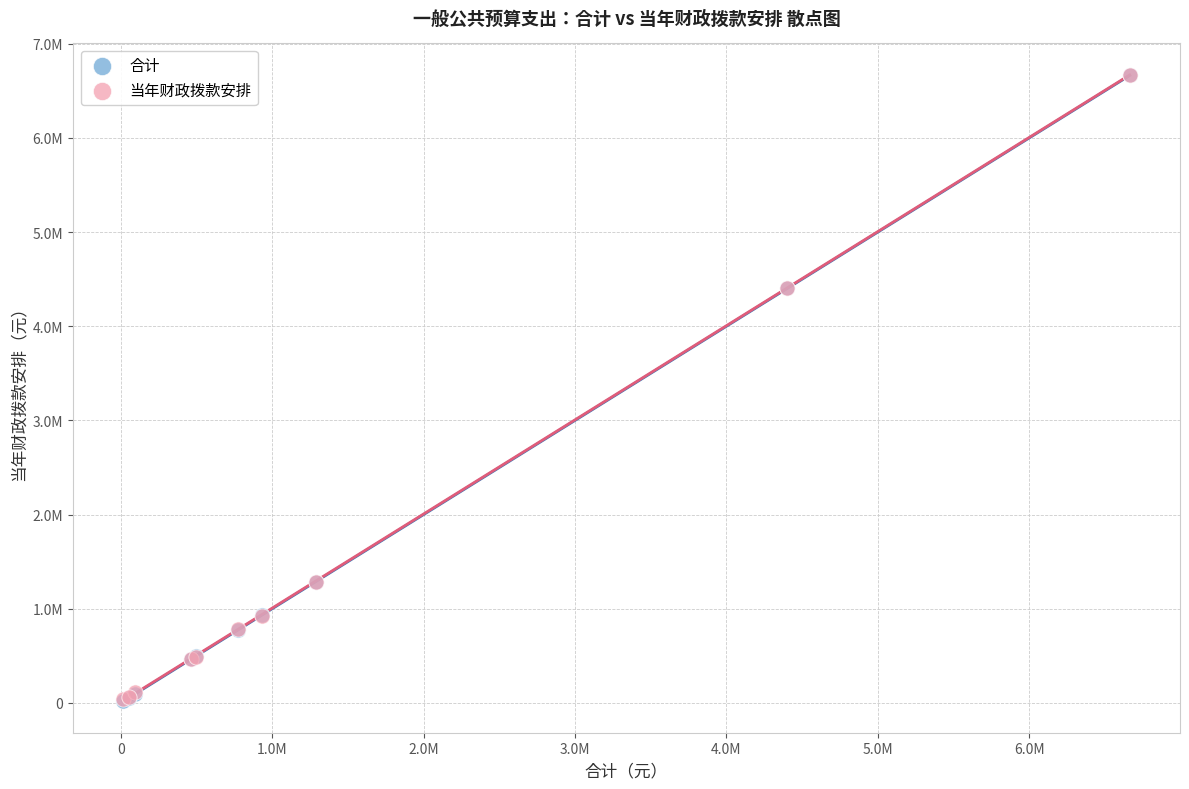

What are all the series names shown in the legend?

合计, 当年财政拨款安排